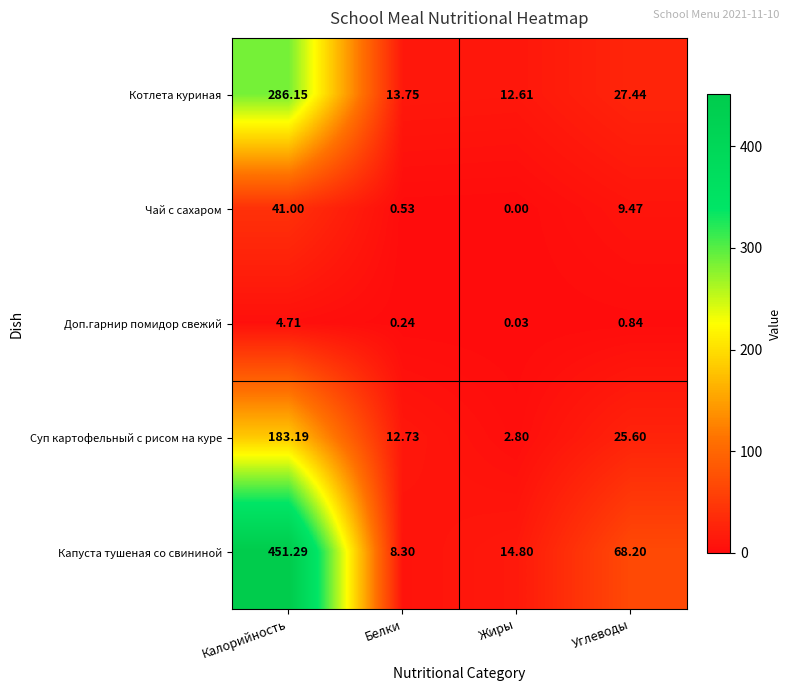

Which series has the largest range (max minus min)?

Капуста тушеная со свининой